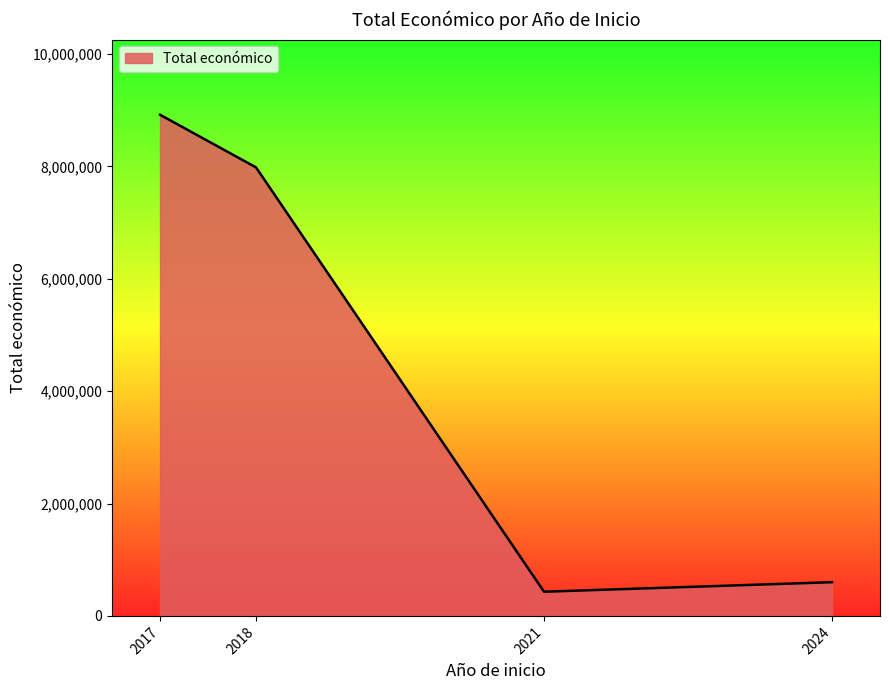

List the labels in order of value, smallest first.

2021, 2024, 2018, 2017